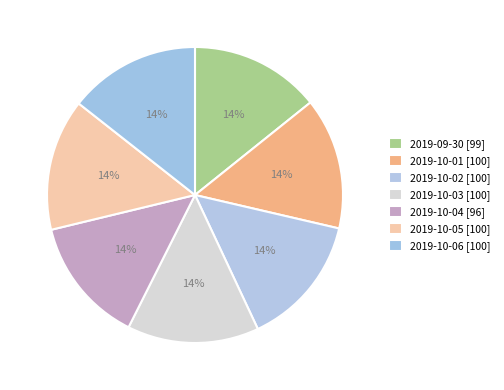

Which has a higher value, 2019-09-30 or 2019-10-02?

2019-10-02